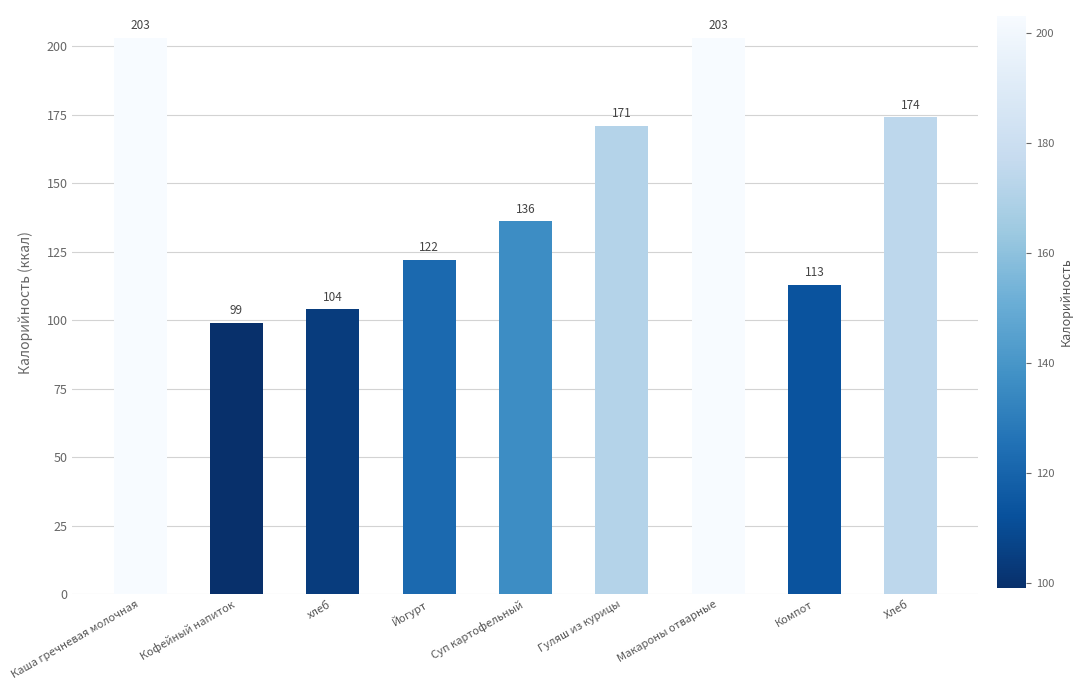

Between Компот and Макароны отварные, which is larger?

Макароны отварные